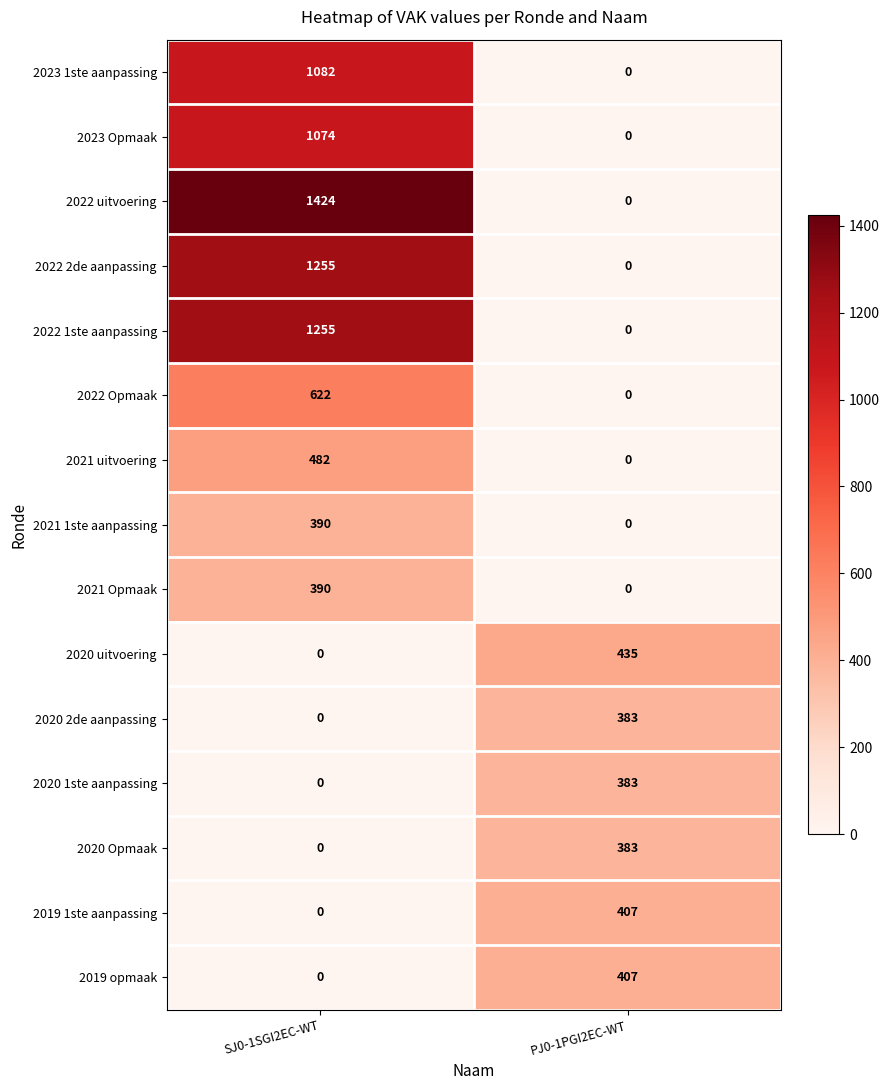

Which series changed the most between SJ0-1SGI2EC-WT and PJ0-1PGI2EC-WT?

2022 uitvoering